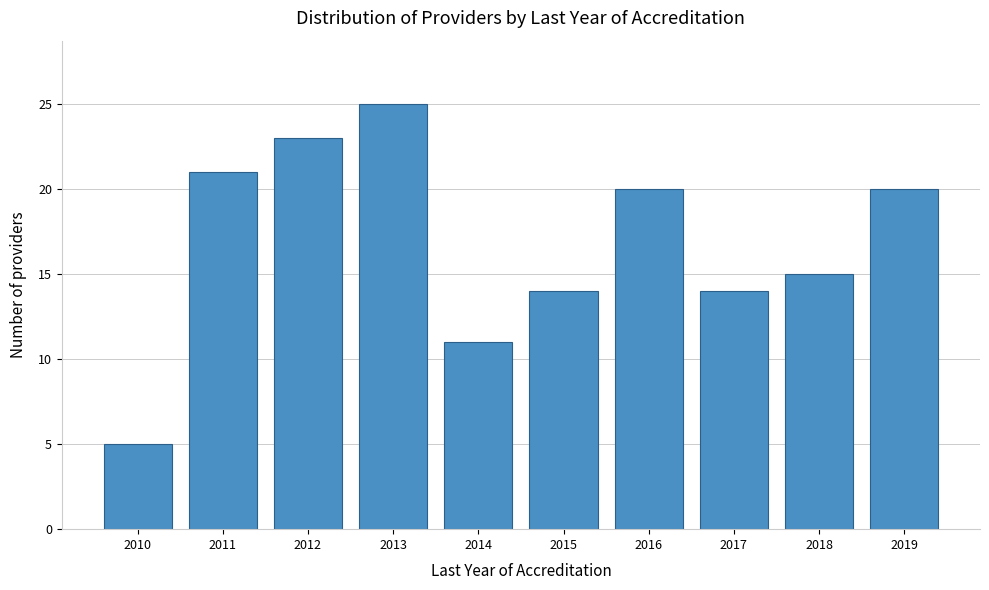

Reading left to right, what are all the values shown in this chart?

2010=5	2011=21	2012=23	2013=25	2014=11	2015=14	2016=20	2017=14	2018=15	2019=20